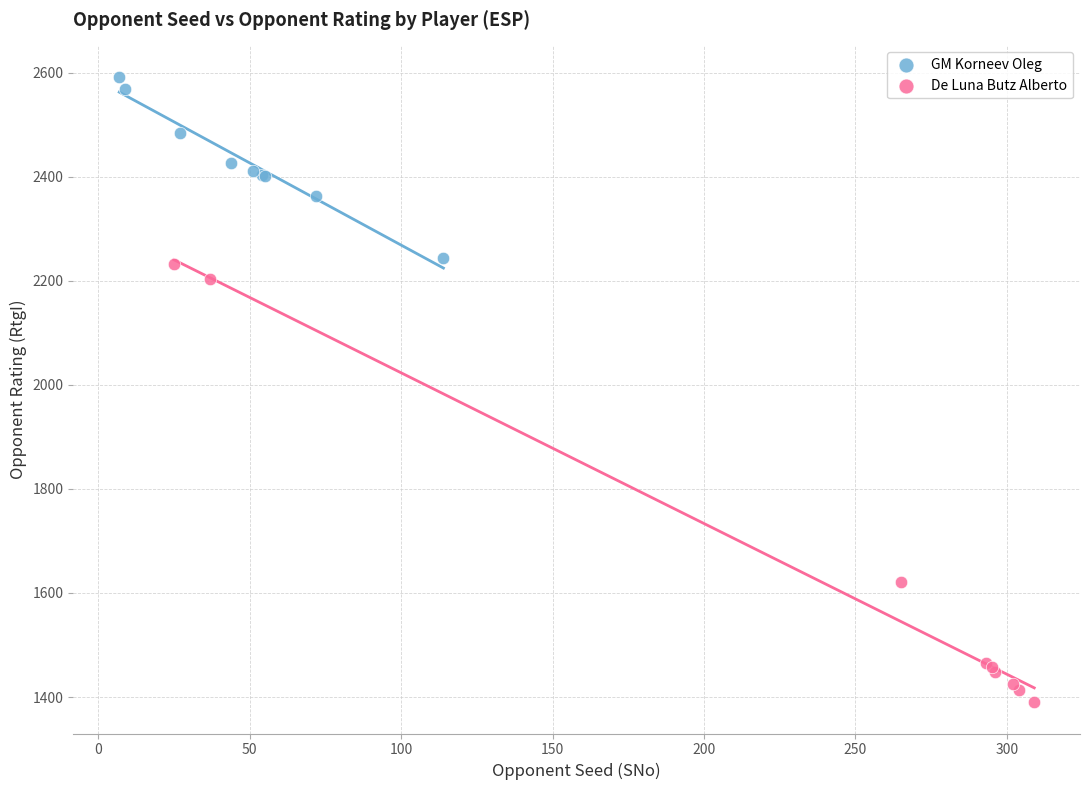

What are all the series names shown in the legend?

GM Korneev Oleg, De Luna Butz Alberto